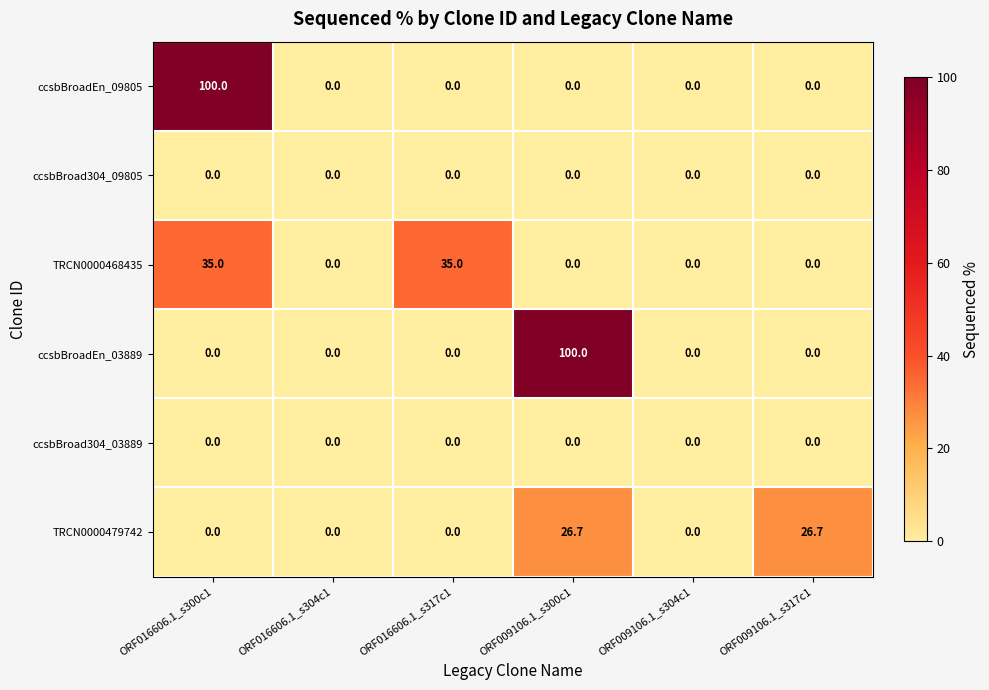

How many values in the ccsbBroadEn_03889 series exceed 0?

1